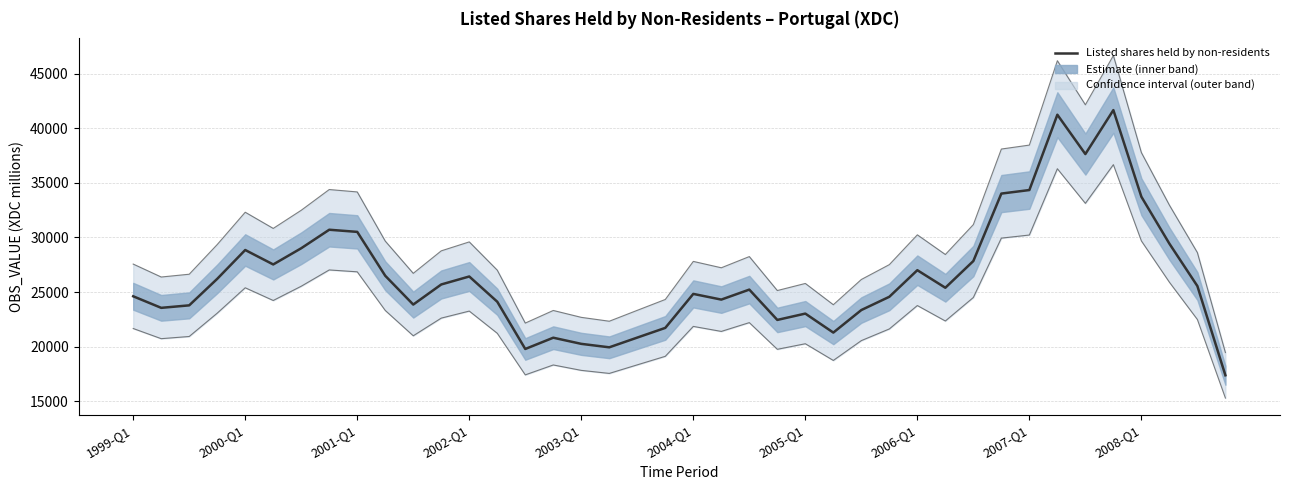

Reading left to right, extract all data points from this chart.

24607.3	23548.1	23776.5	26204.7	28848.9	27524.8	29009.9	30706.3	30509.9	26487.7	23848.4	25689.9	26421.8	24108.1	19778.9	20810.6	20247.5	19930.6	20823.1	21710.7	24825.7	24304.3	25220.2	22441.0	23021.1	21280.8	23345.8	24561.8	26999.0	25389.7	27837.8	34020.2	34343.2	41246.4	37641.2	41671.0	33729.6	29431.0	25544.7	17367.3